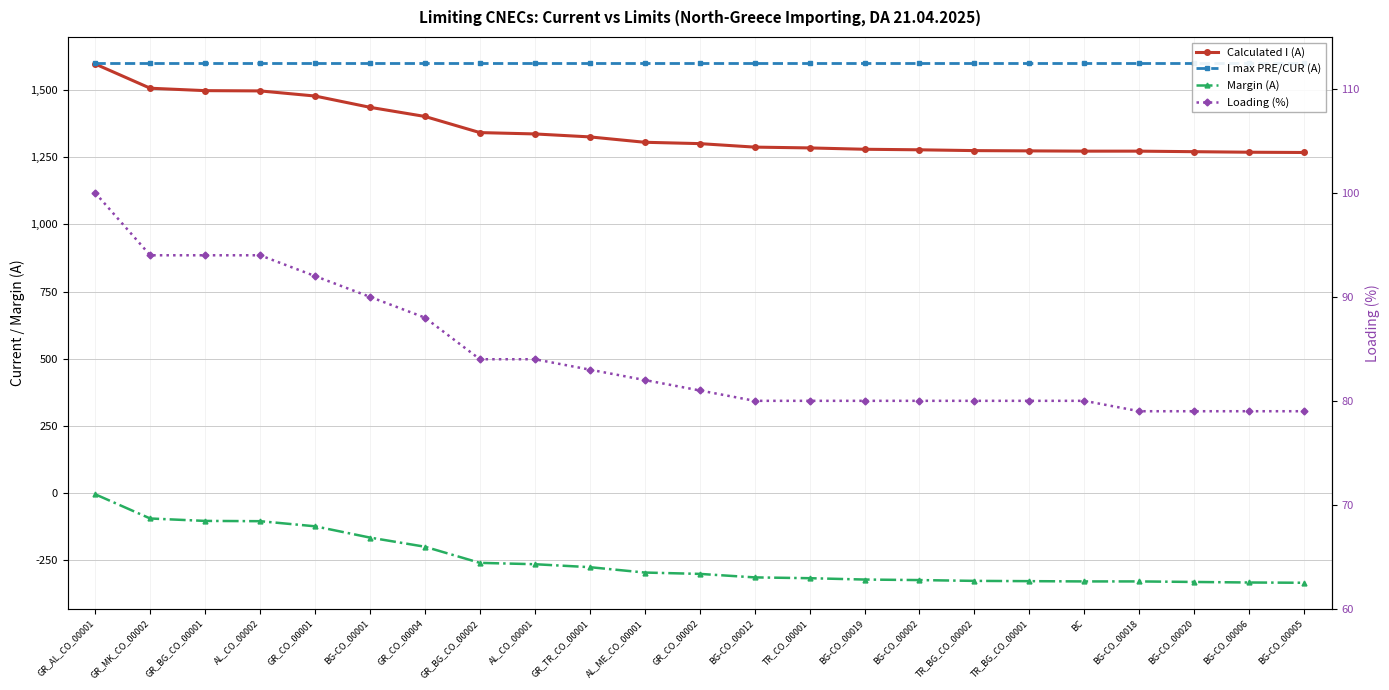

Count the number of data series in this chart.

4